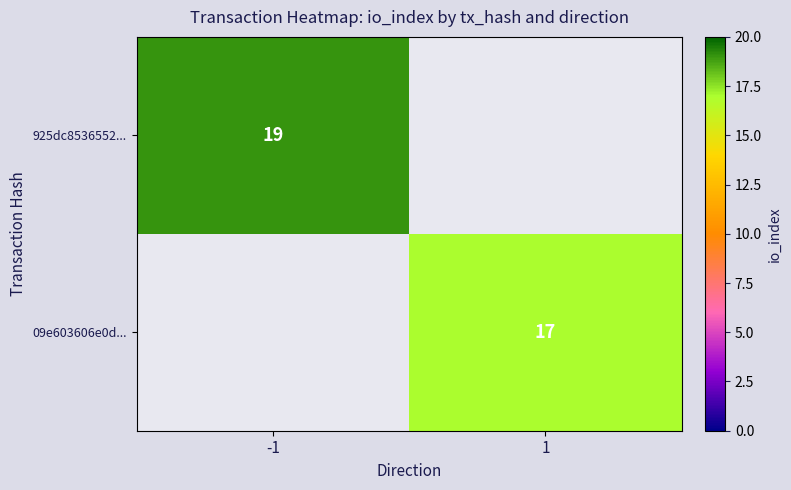

How many data points does each series have?

2